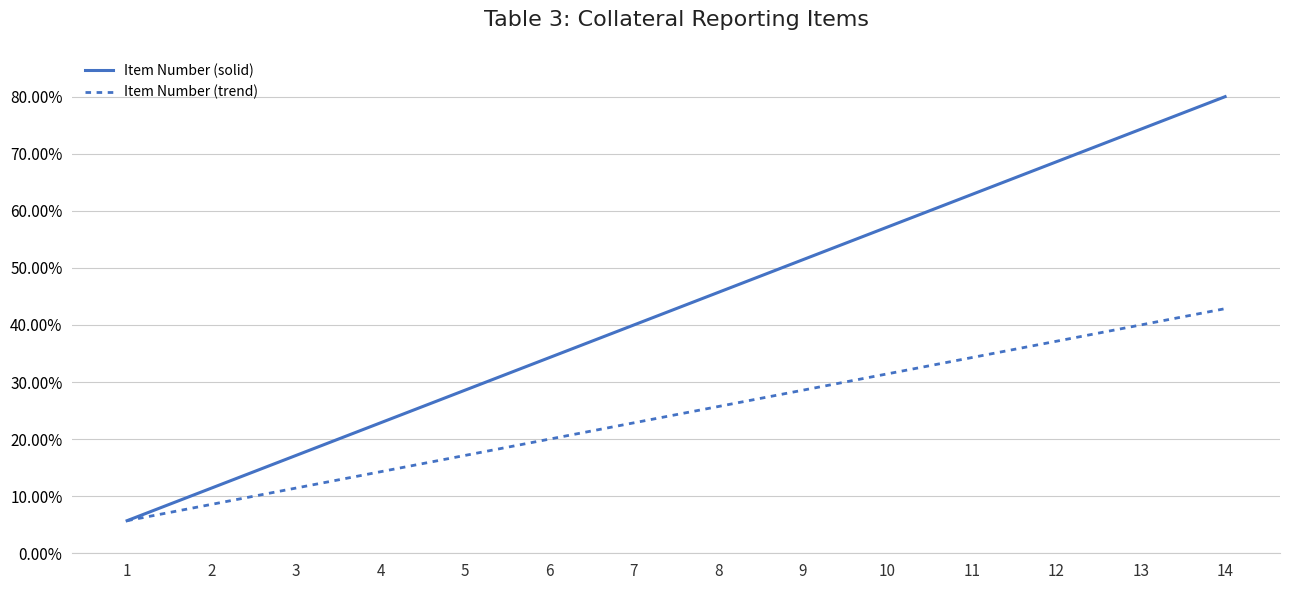

Which series has the largest range (max minus min)?

Item Number (solid)